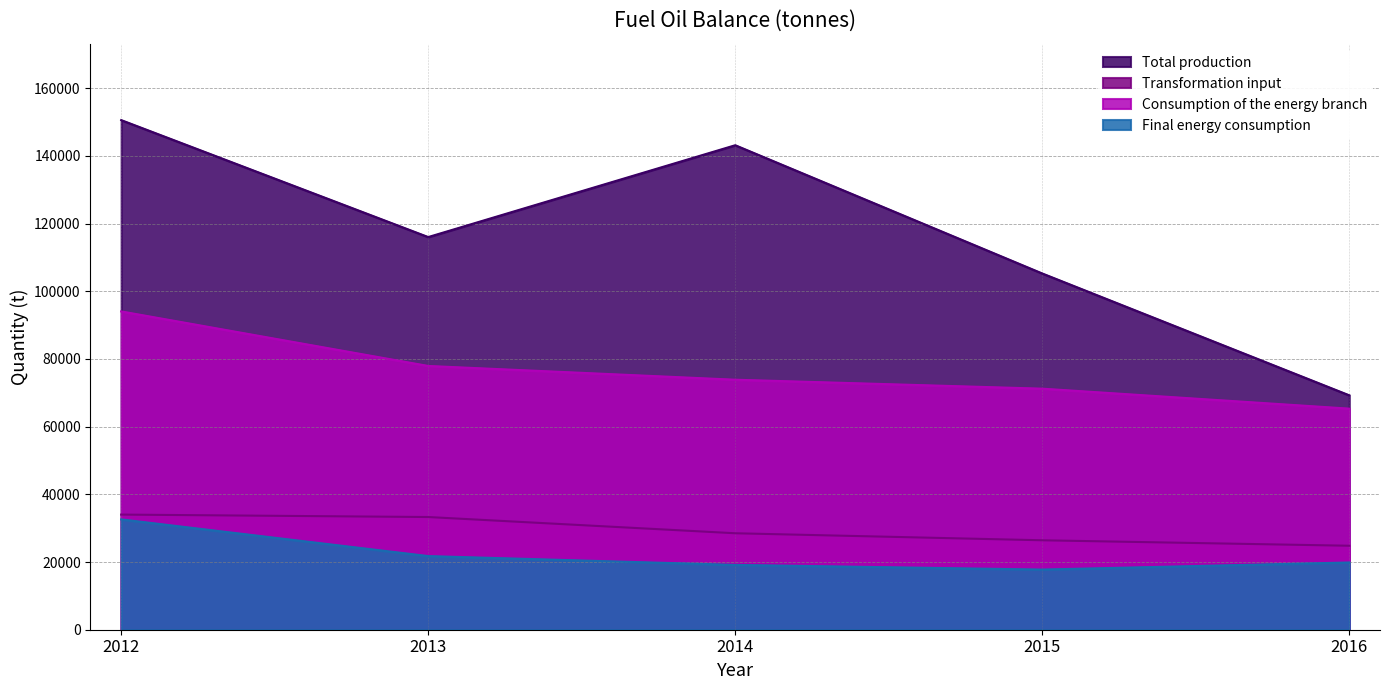

The Transformation input series shows 47587 at 2013. True or false?

False